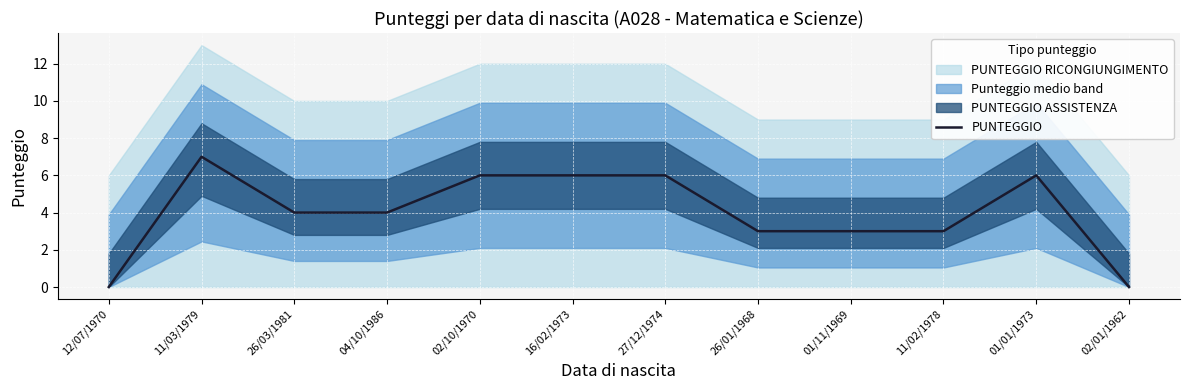

What is the difference between the maximum and second lowest values?

7